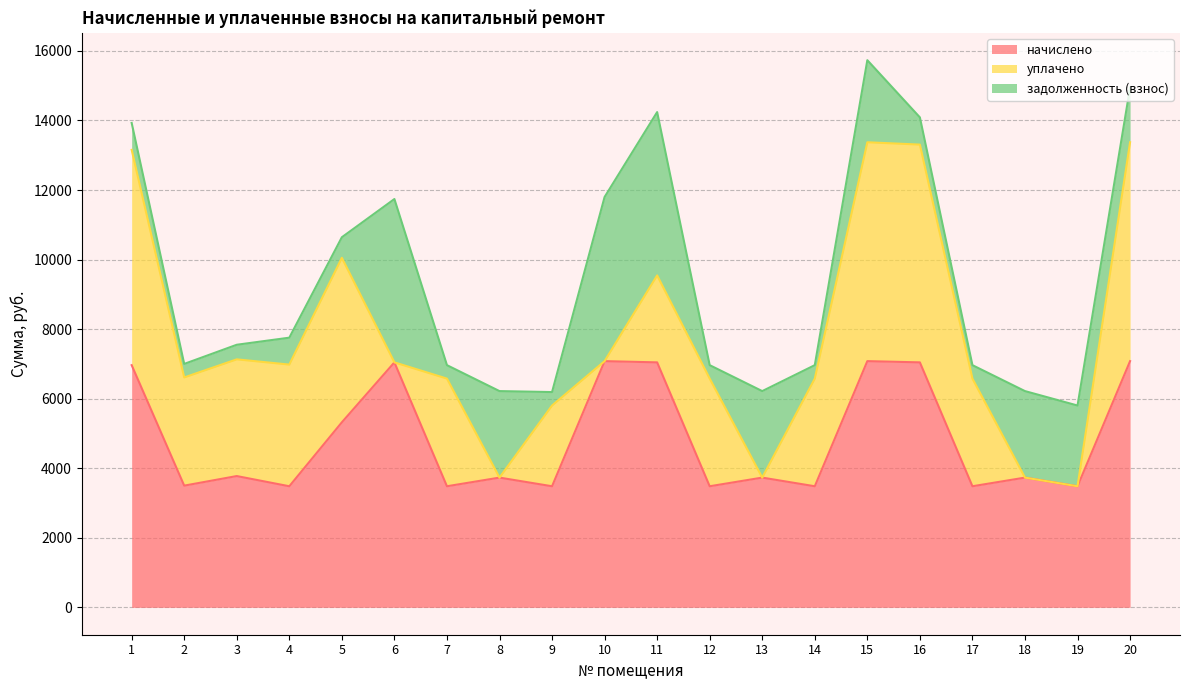

How many interior local valleys does the задолженность (взнос) series have?

7